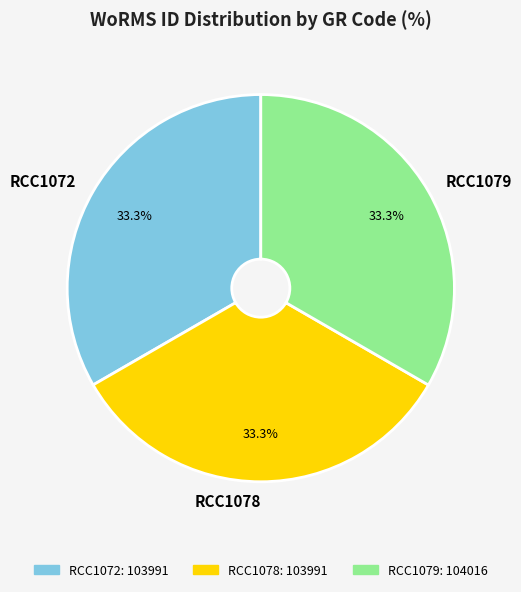

To the nearest percent, what portion does RCC1079 represent?

33%